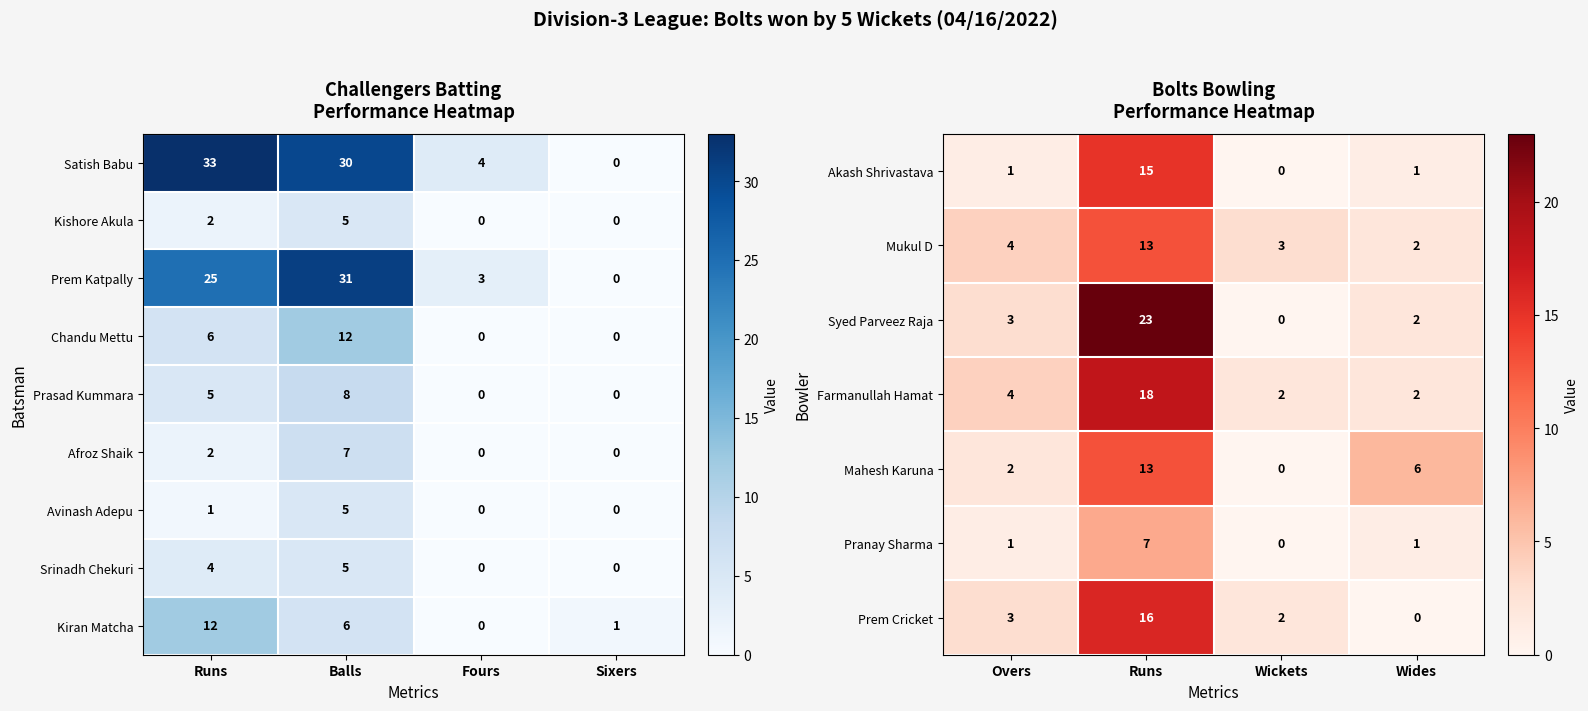

The Akash Shrivastava series shows -9 at Wickets. True or false?

False